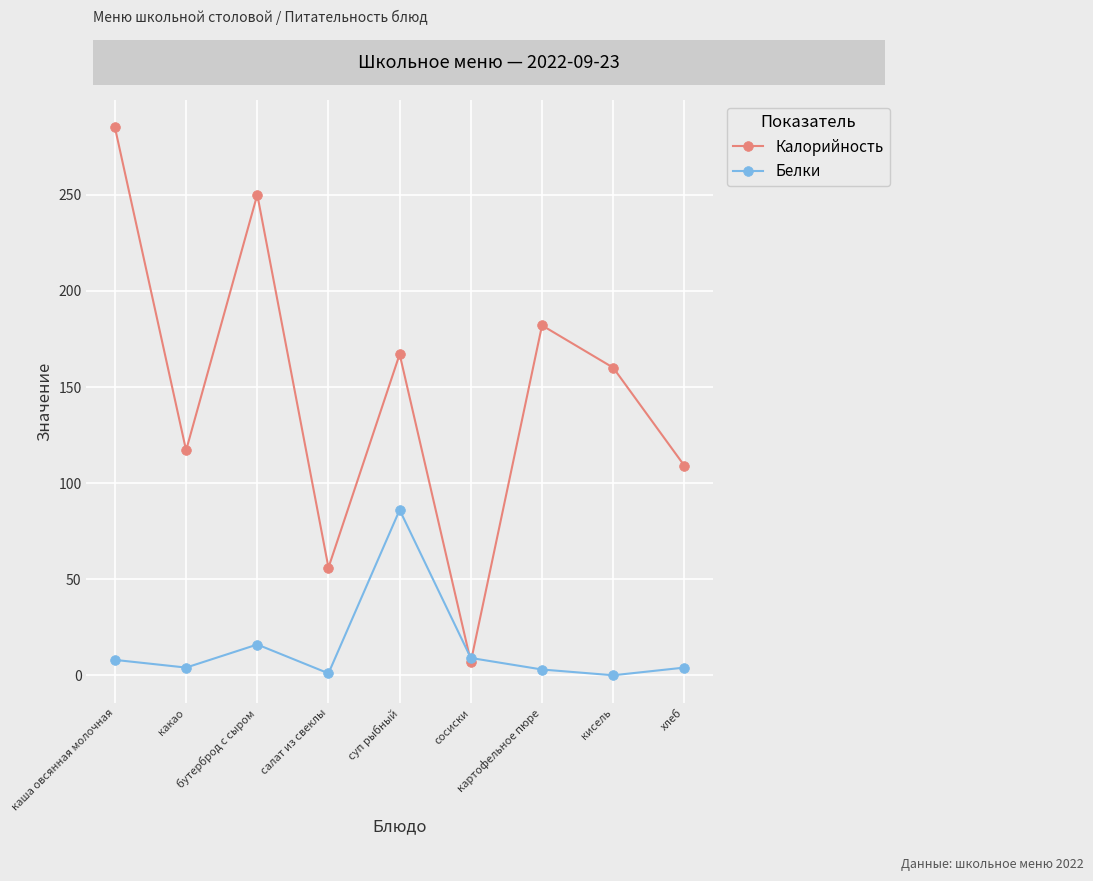

After their last crossing, which series has the higher values: Белки or Калорийность?

Калорийность